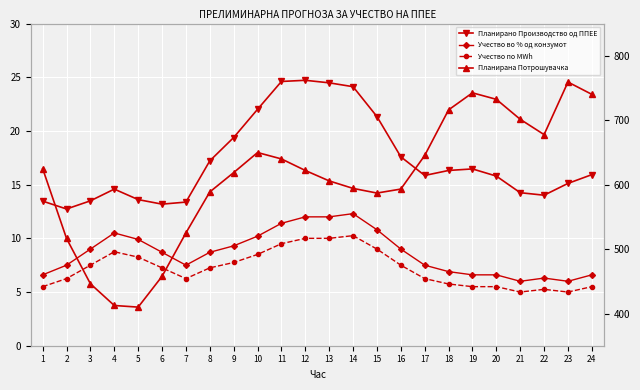

True or false: Планирано Производство од ППЕЕ has a value of 19.4 at 9.

True